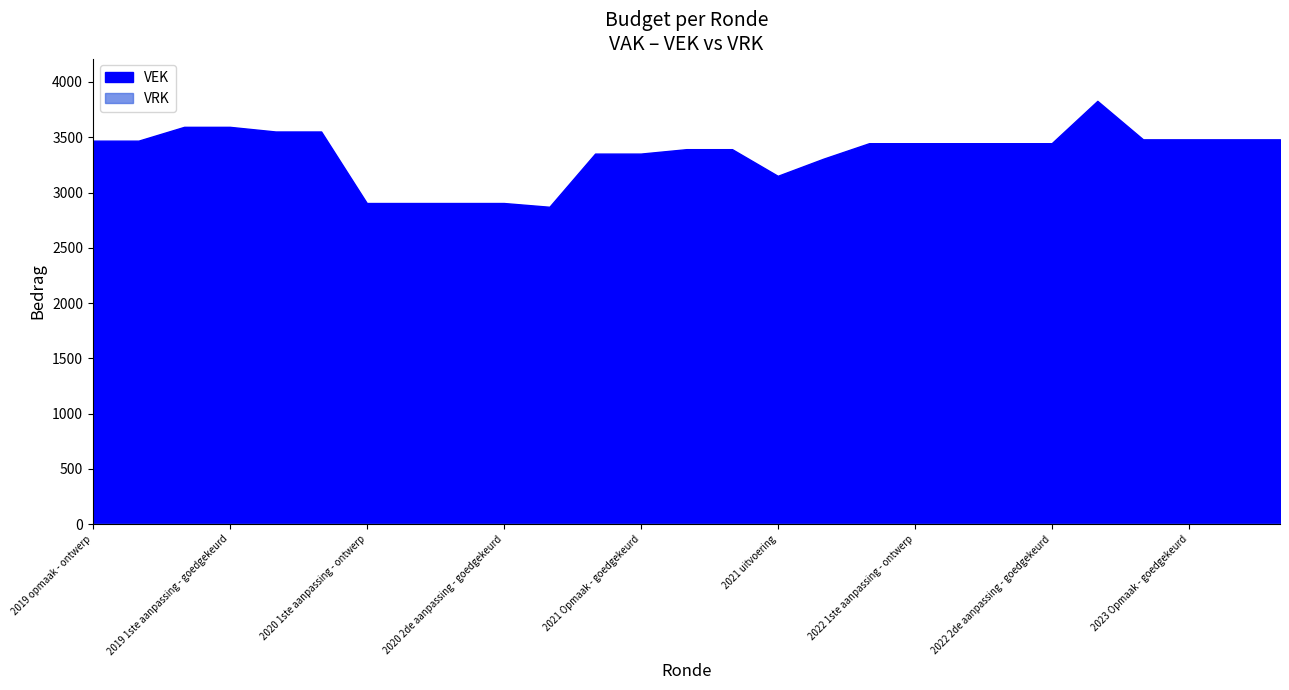

What is the difference between the highest and lowest values at 2023 1ste aanpassing - ontwerp?

3481